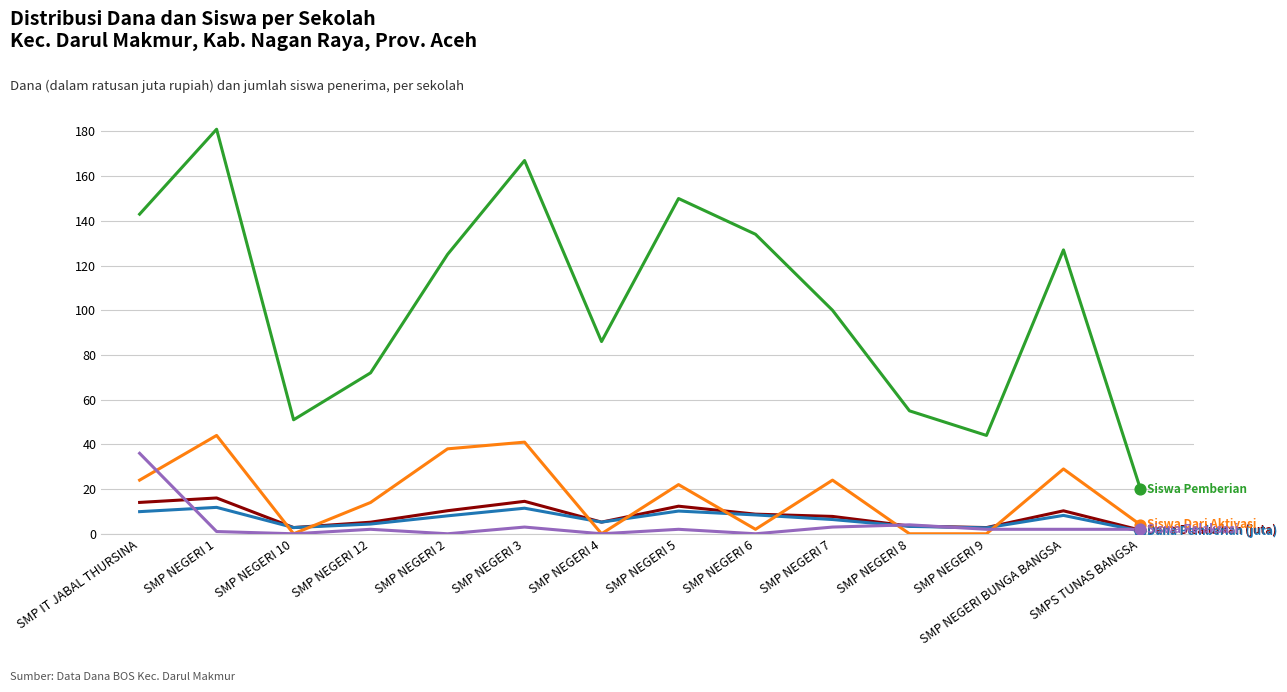

Which label corresponds to the largest value in the chart?

SMP NEGERI 1